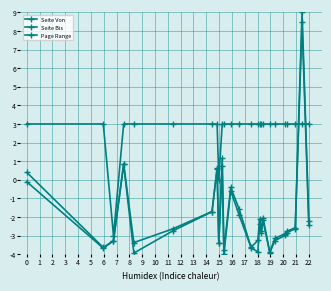

What is the sum of all Seite Von values?

-47.8